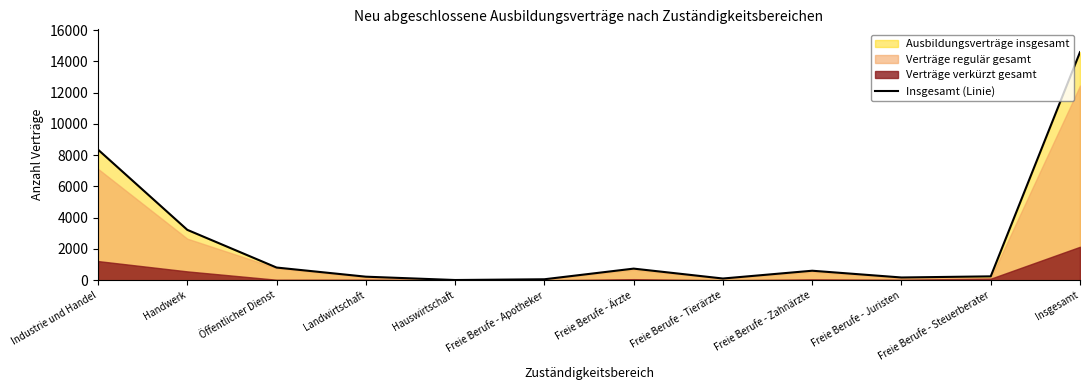

At which label does the data first exceed 609?

Industrie und Handel